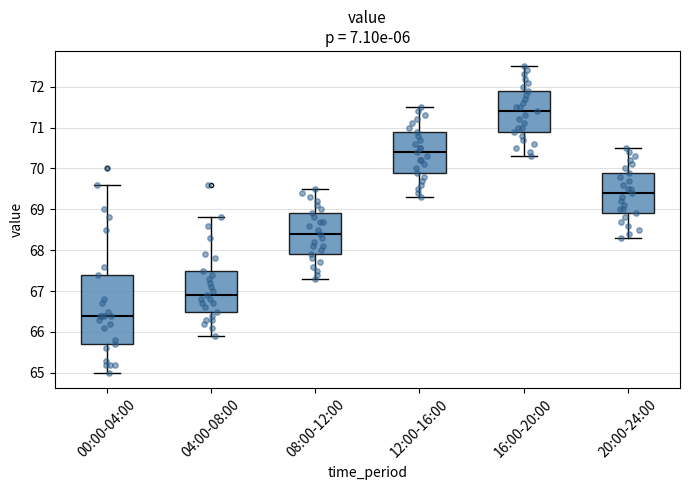

Where does the upper whisker of the box for 16:00-20:00 end on the y-axis? The values are not printed on the chart, so give them approximately, as read against the axis.

72.5